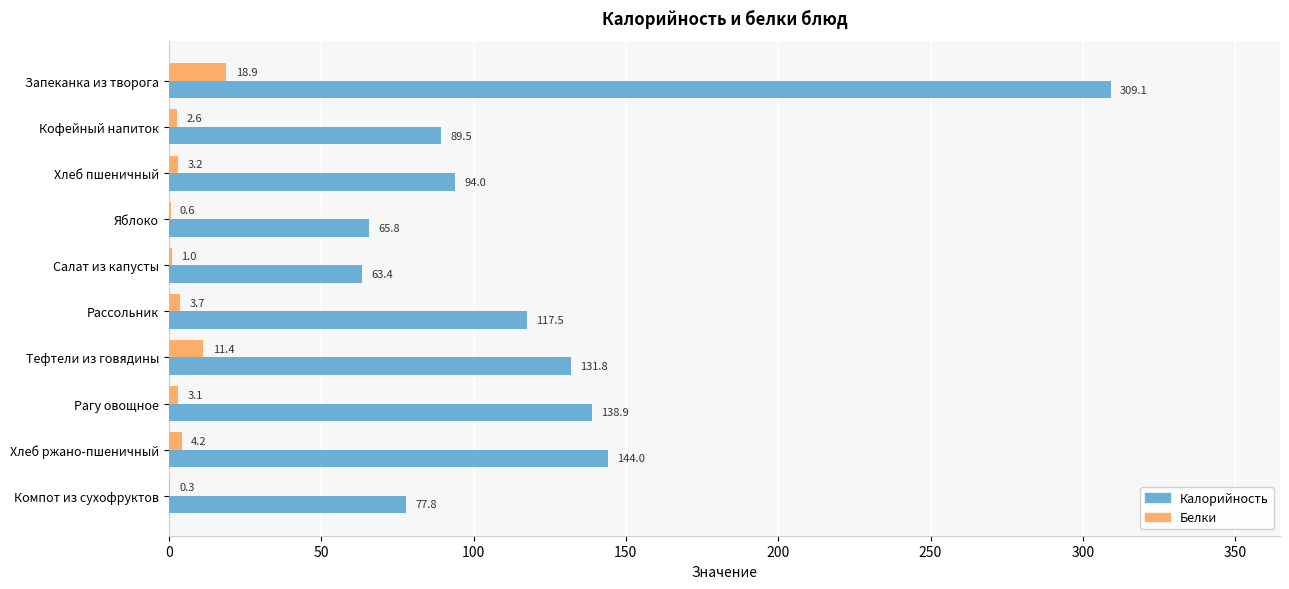

How many data points does each series have?

10